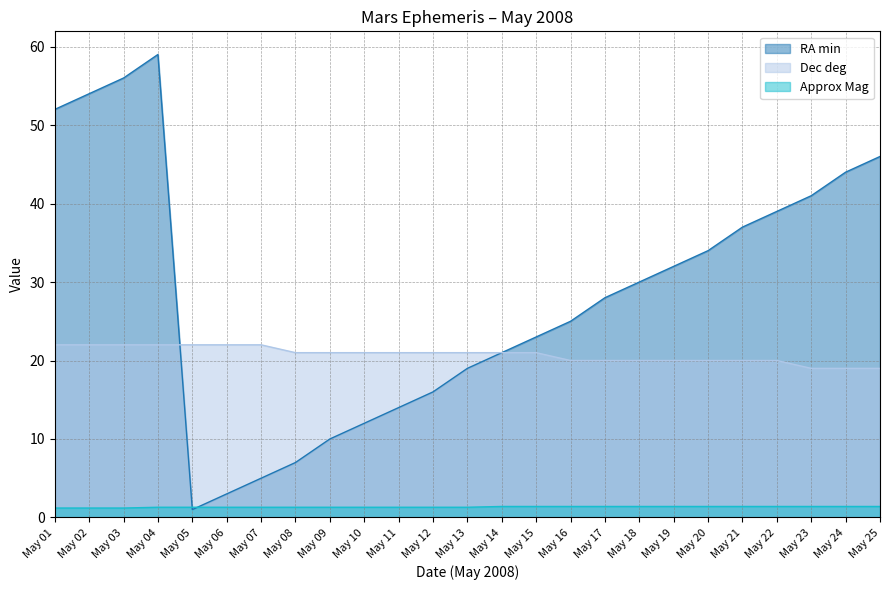

What is the value of the Dec deg point at the 13th from the left?

21.0